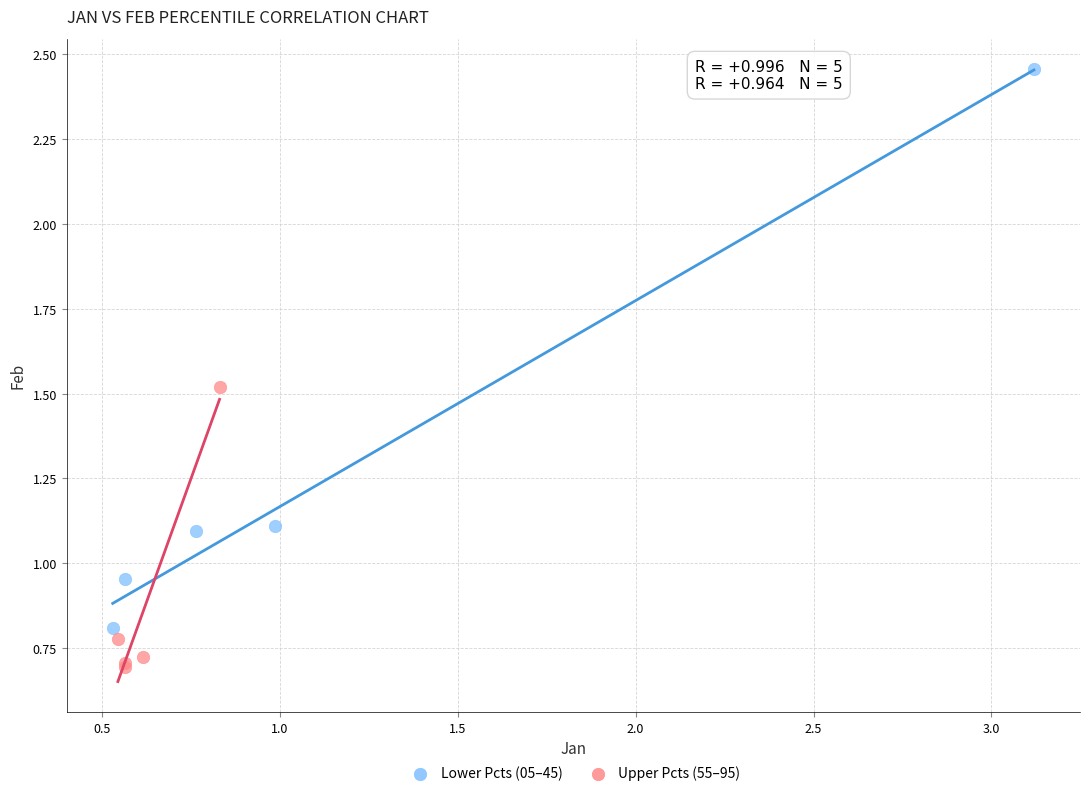

Which series has the largest Y range (max minus min)?

Lower Pcts (05–45)